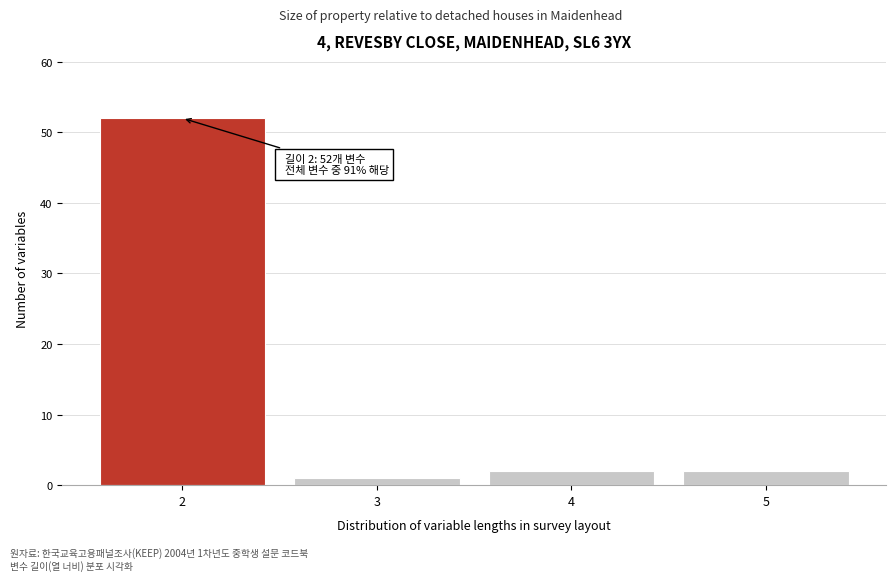

Reading right to left, transcribe all the data shown in this chart.

2	2	1	52